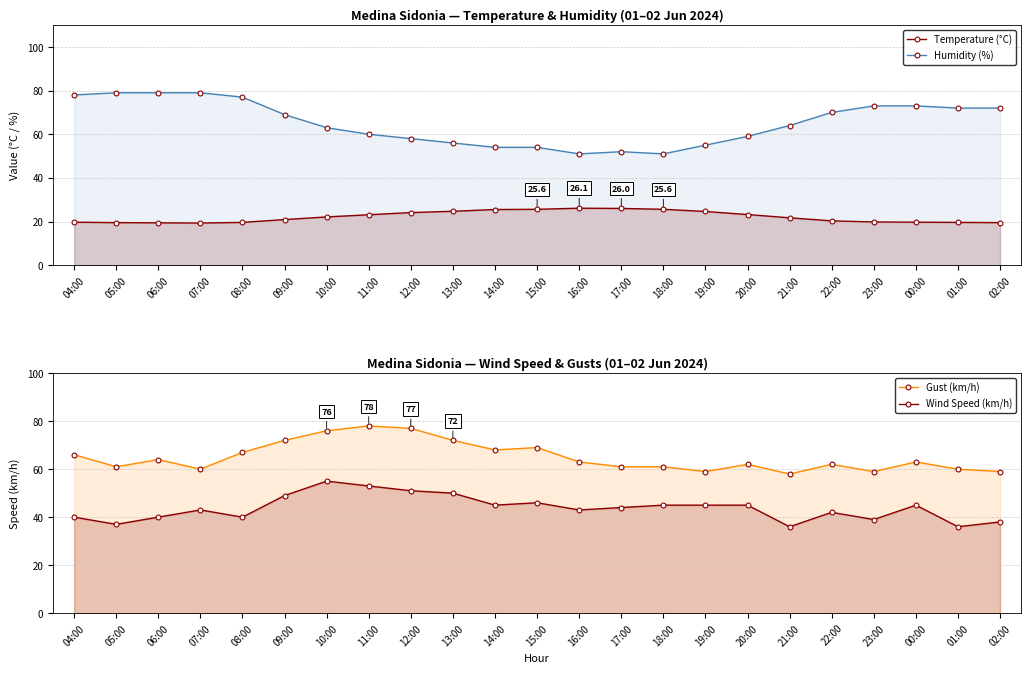

What is the greatest value displayed?

79.0